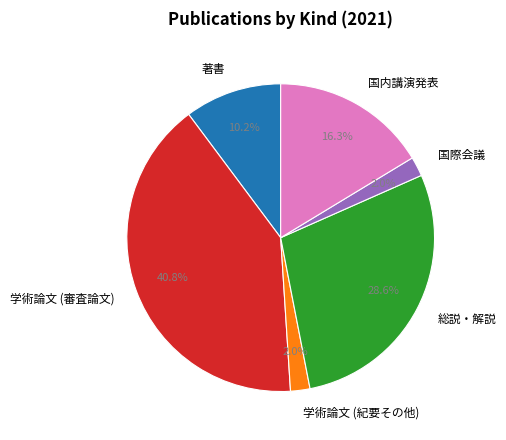

To the nearest percent, what is the difference between the 国際会議 and 国内講演発表 slice percentages?

14%